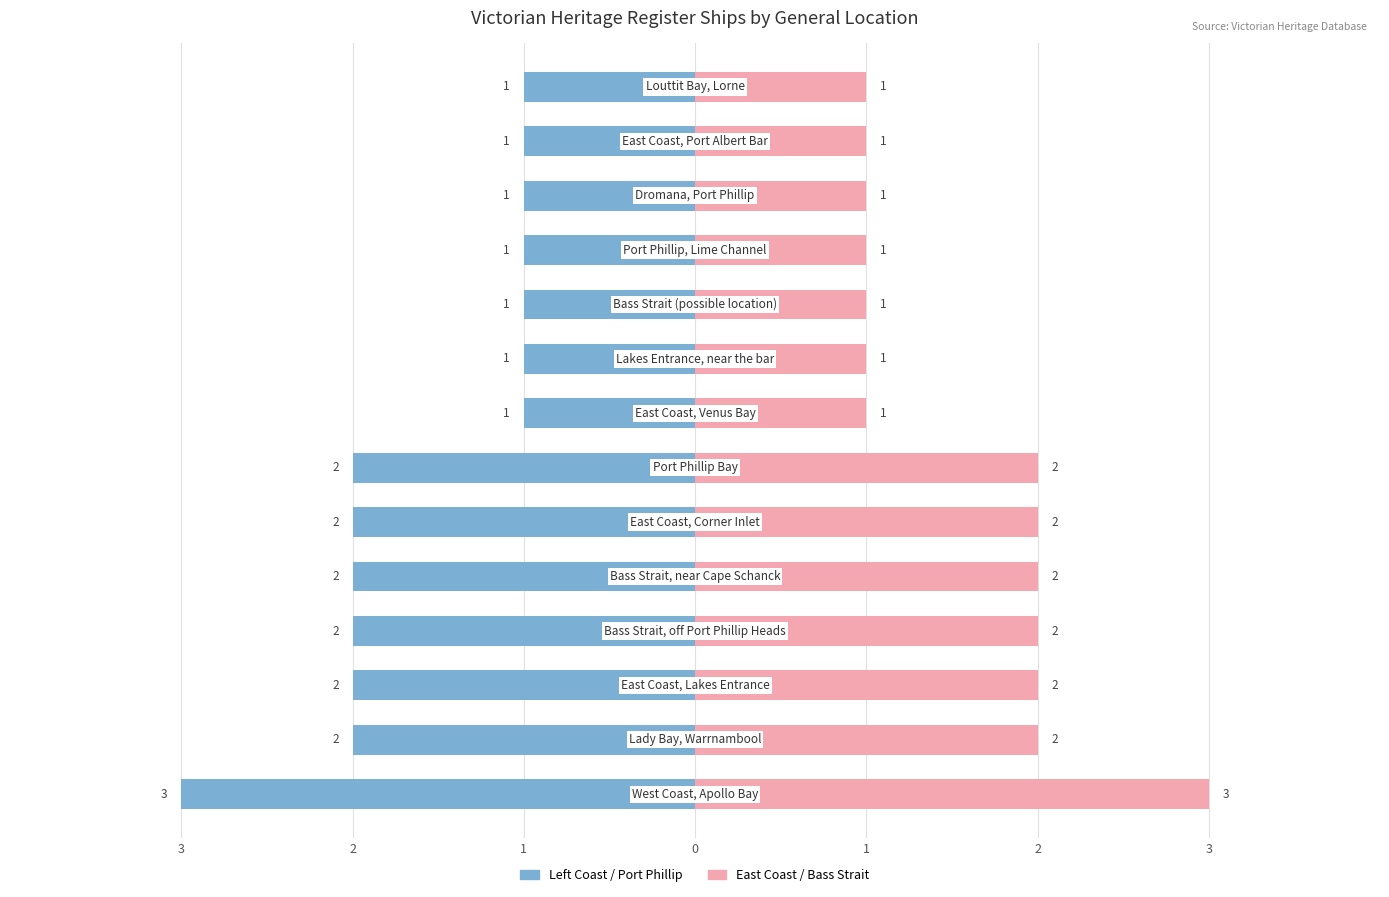

At 8, list the series in order from smallest to largest.

Left Coast / Port Phillip, East Coast / Bass Strait